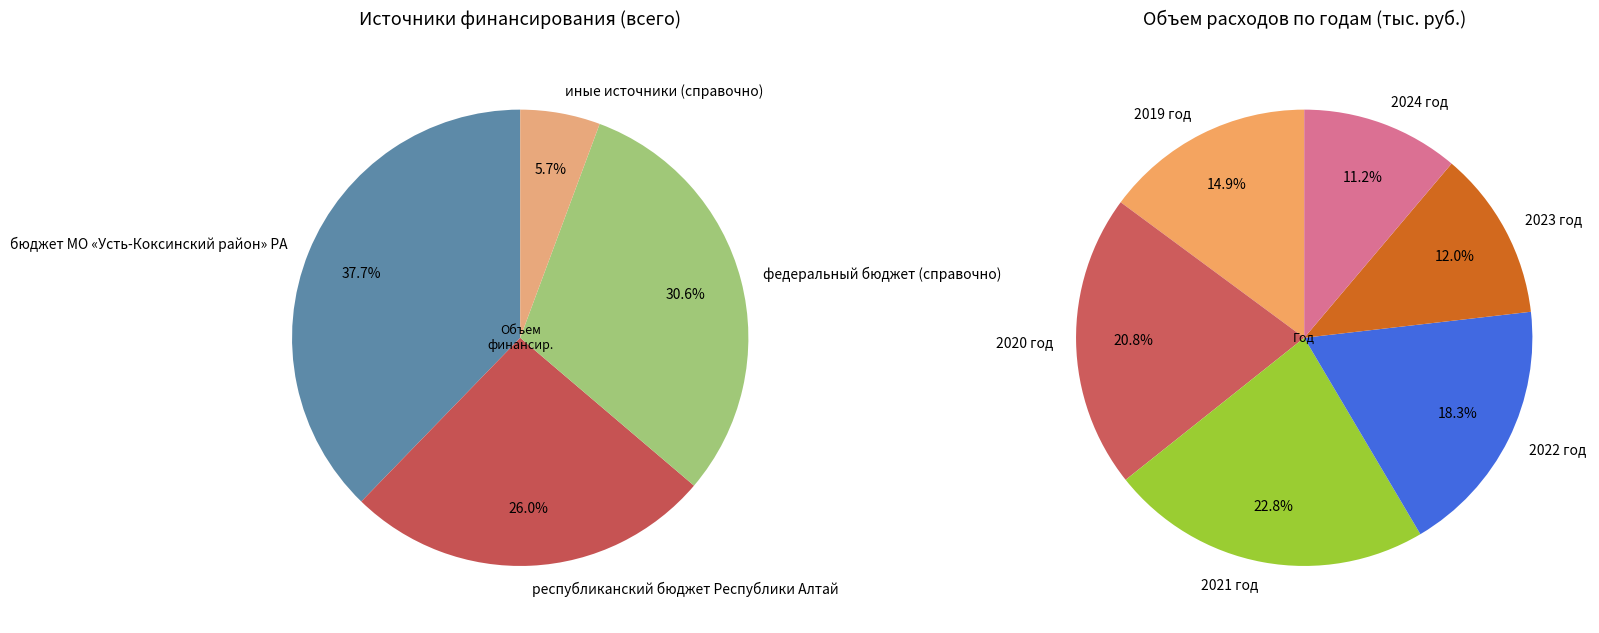

Rank the categories by value from highest to lowest.

бюджет МО «Усть-Коксинский район» РА, федеральный бюджет (справочно), республиканский бюджет Республики Алтай, иные источники (справочно)